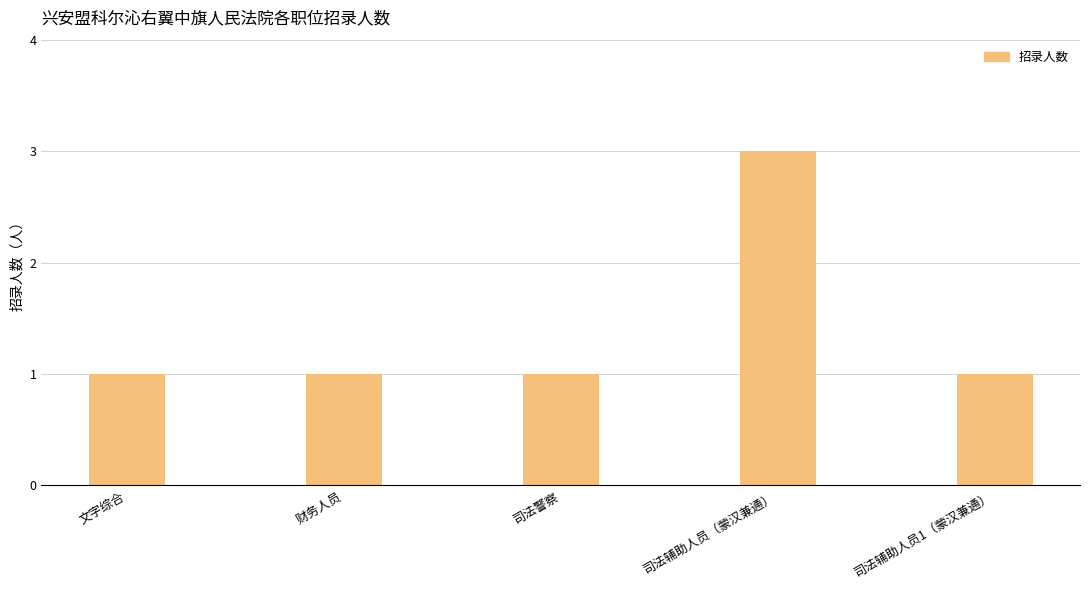

Count the number of data series in this chart.

1